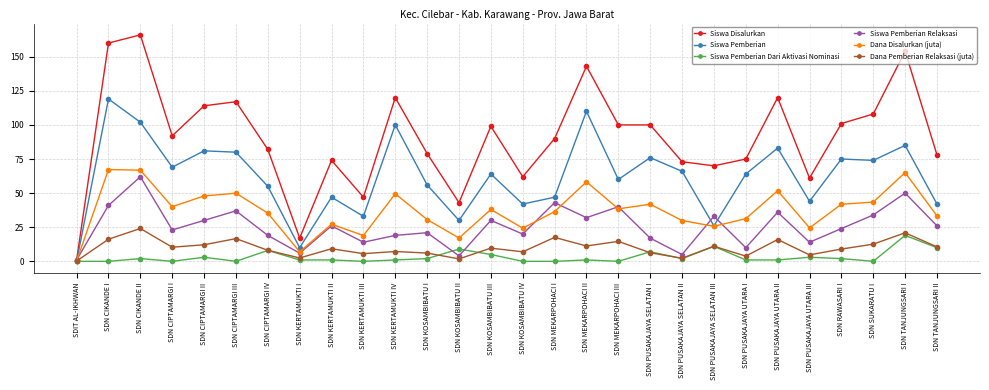

Where is the first local maximum for Siswa Pemberian Relaksasi?

SDN CIKANDE II